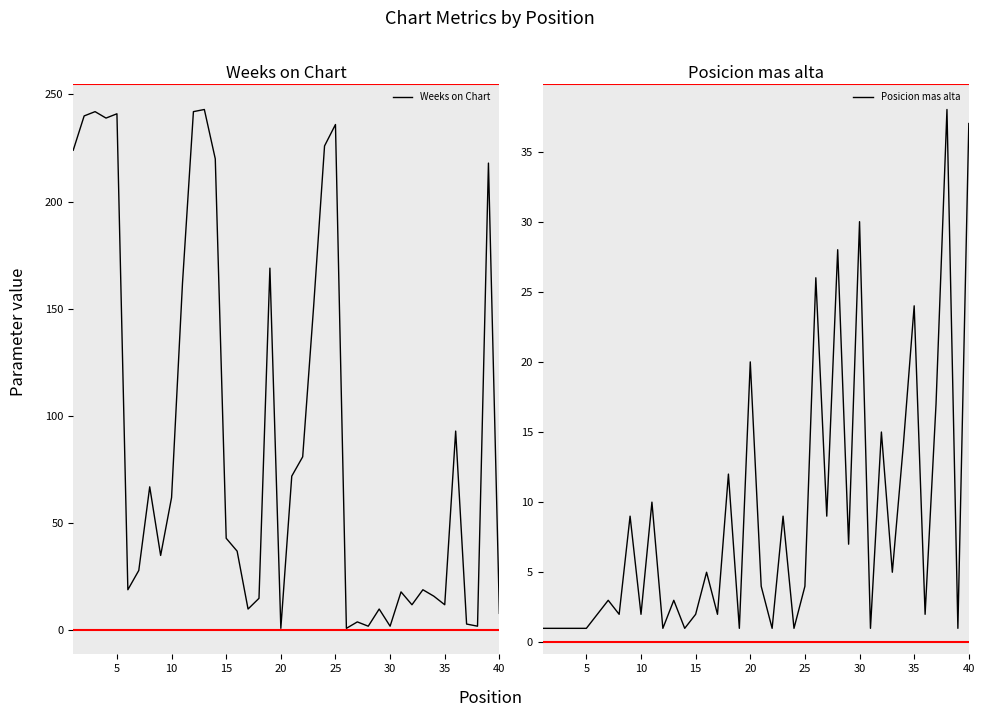

What is the highest value of the Posicion mas alta series?

38